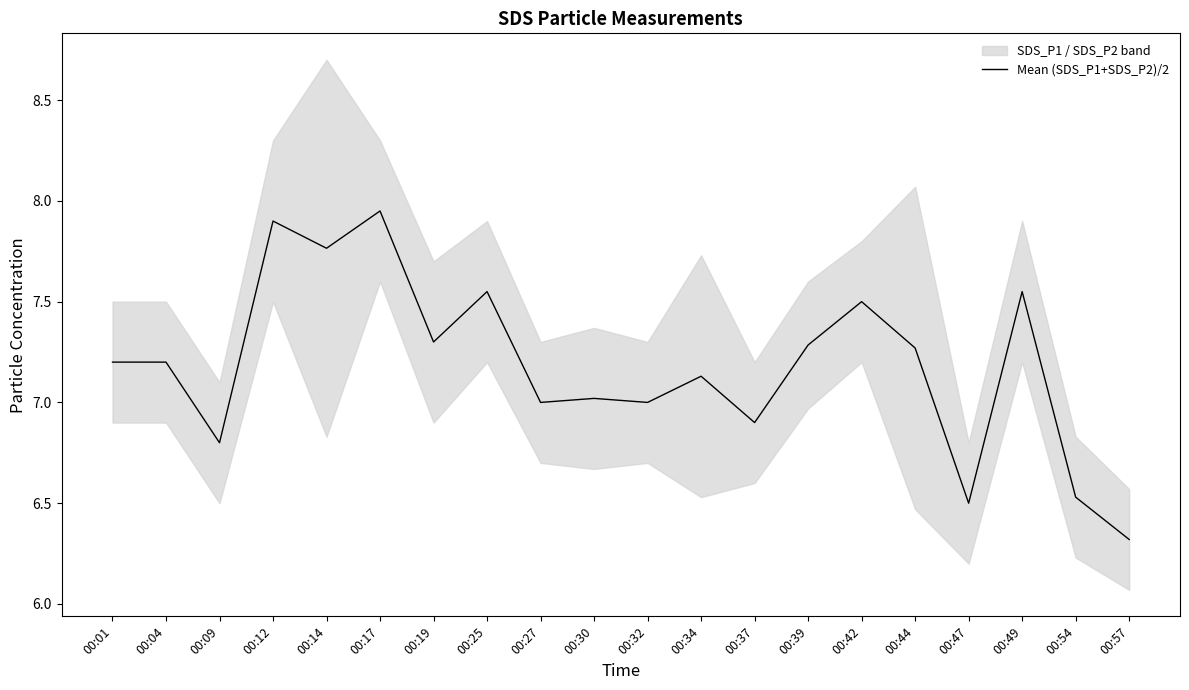

Rank the categories by value from highest to lowest.

00:17, 00:12, 00:14, 00:25, 00:49, 00:42, 00:19, 00:39, 00:44, 00:01, 00:04, 00:34, 00:30, 00:27, 00:32, 00:37, 00:09, 00:54, 00:47, 00:57